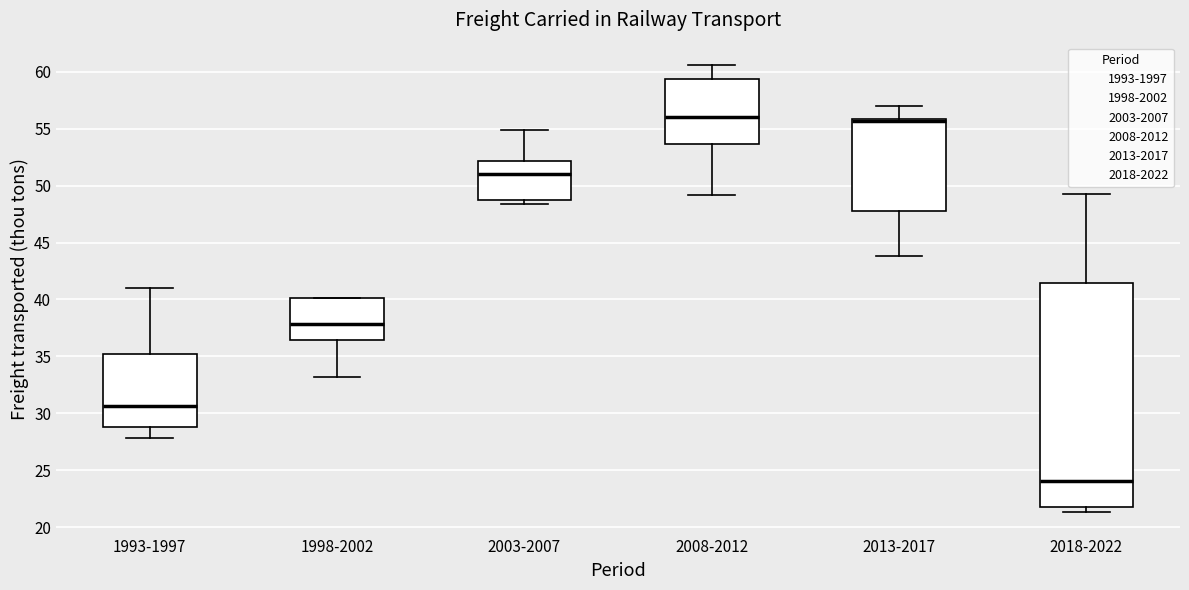

Which box is the tallest, from its lower edge to its upper edge?

2018-2022